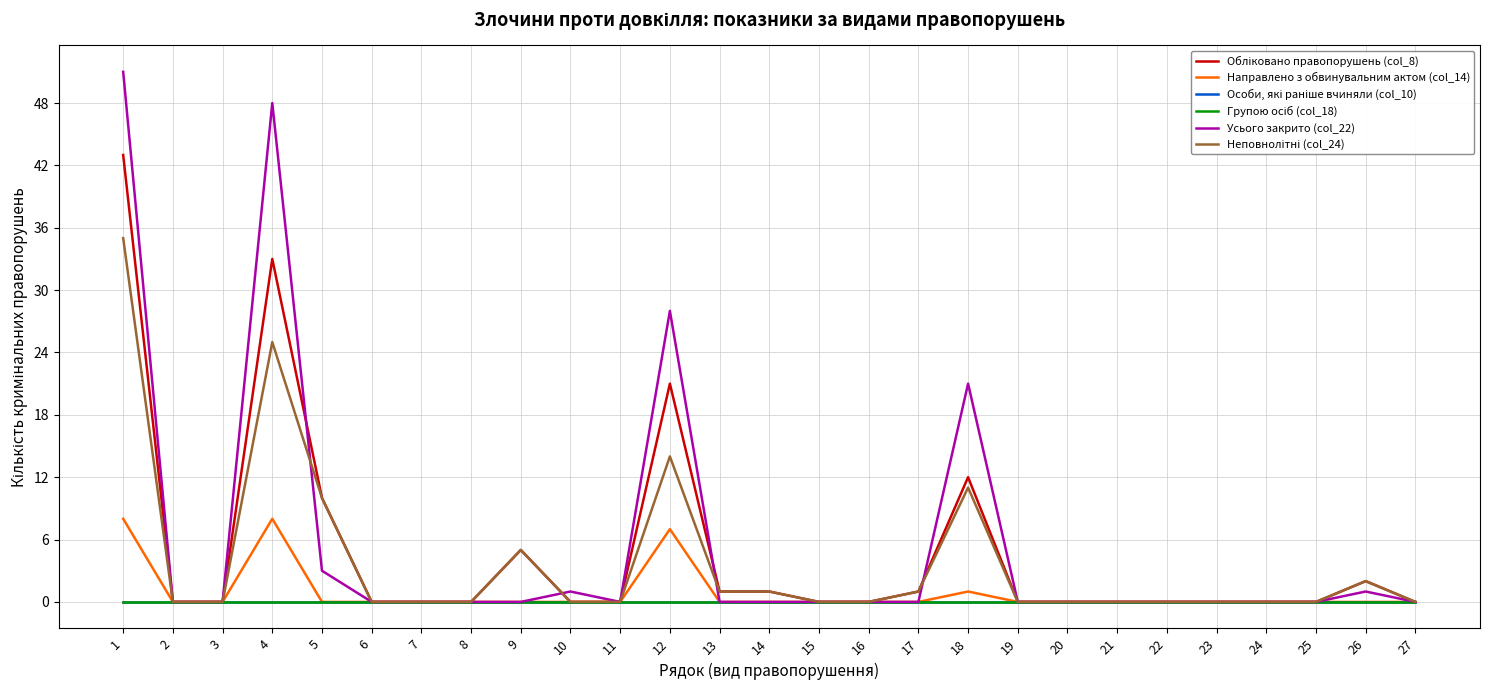

Is it true that Неповнолітні (col_24) equals -17 at 16?

False